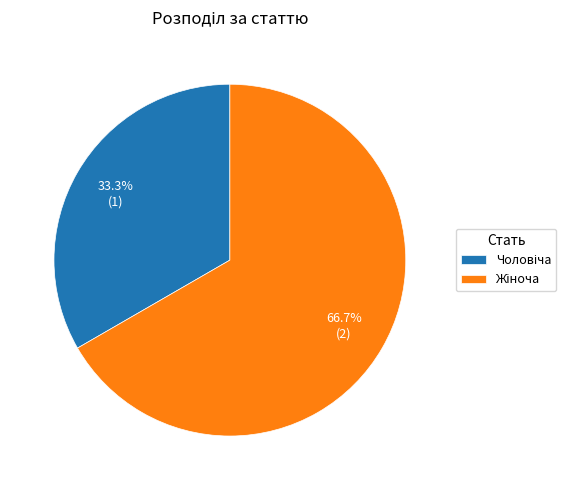

Is there a majority slice in this chart?

Yes